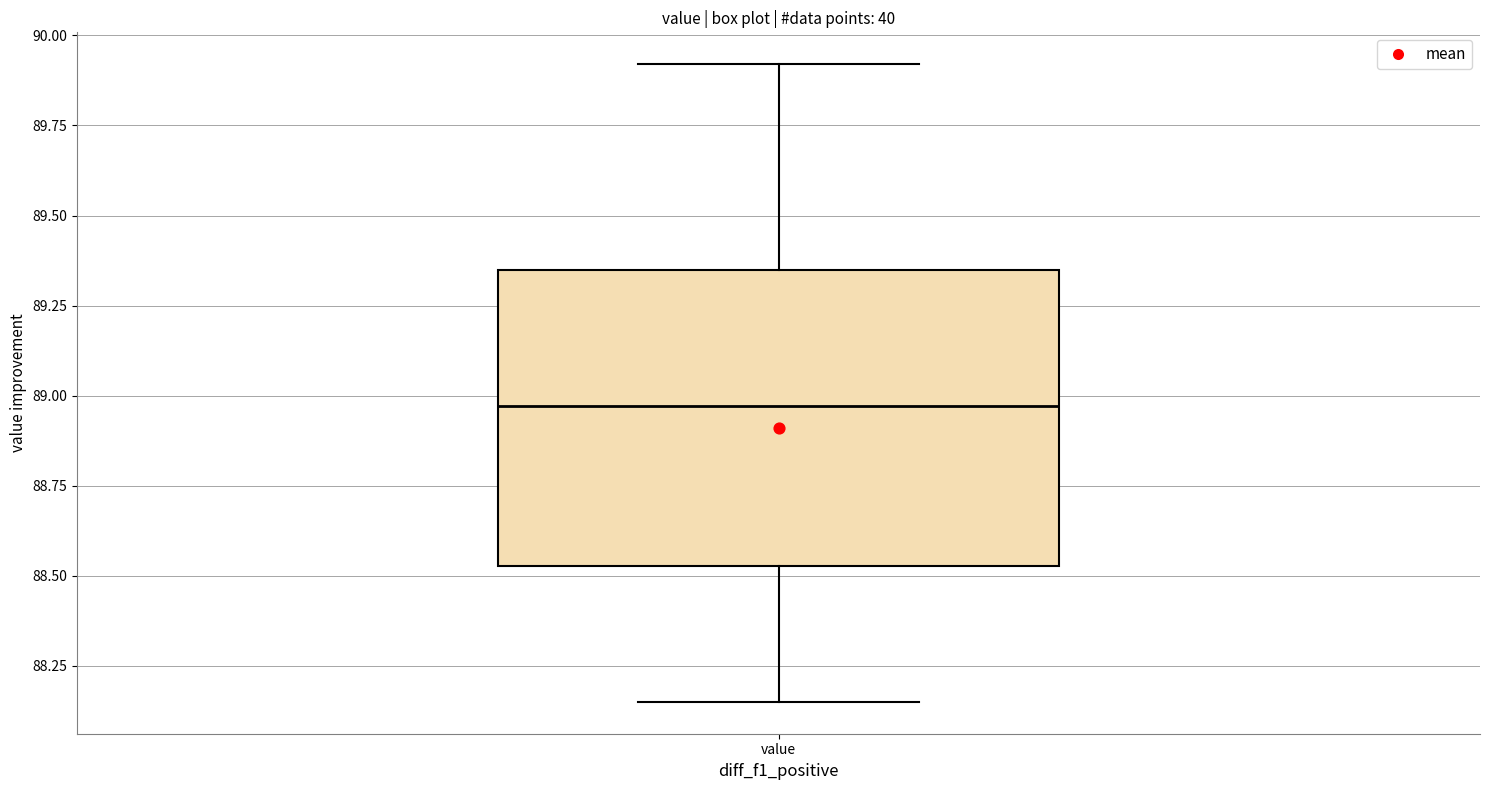

Where does the upper whisker of the box for value end on the y-axis? The values are not printed on the chart, so give them approximately, as read against the axis.

89.90